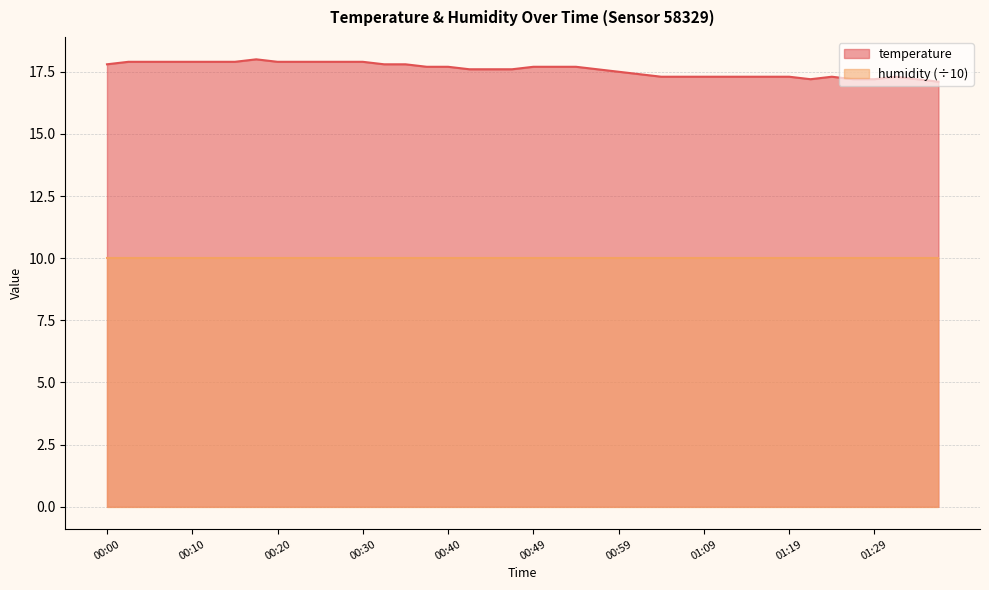

Which has a higher value, 01:17 or 01:29?

01:17